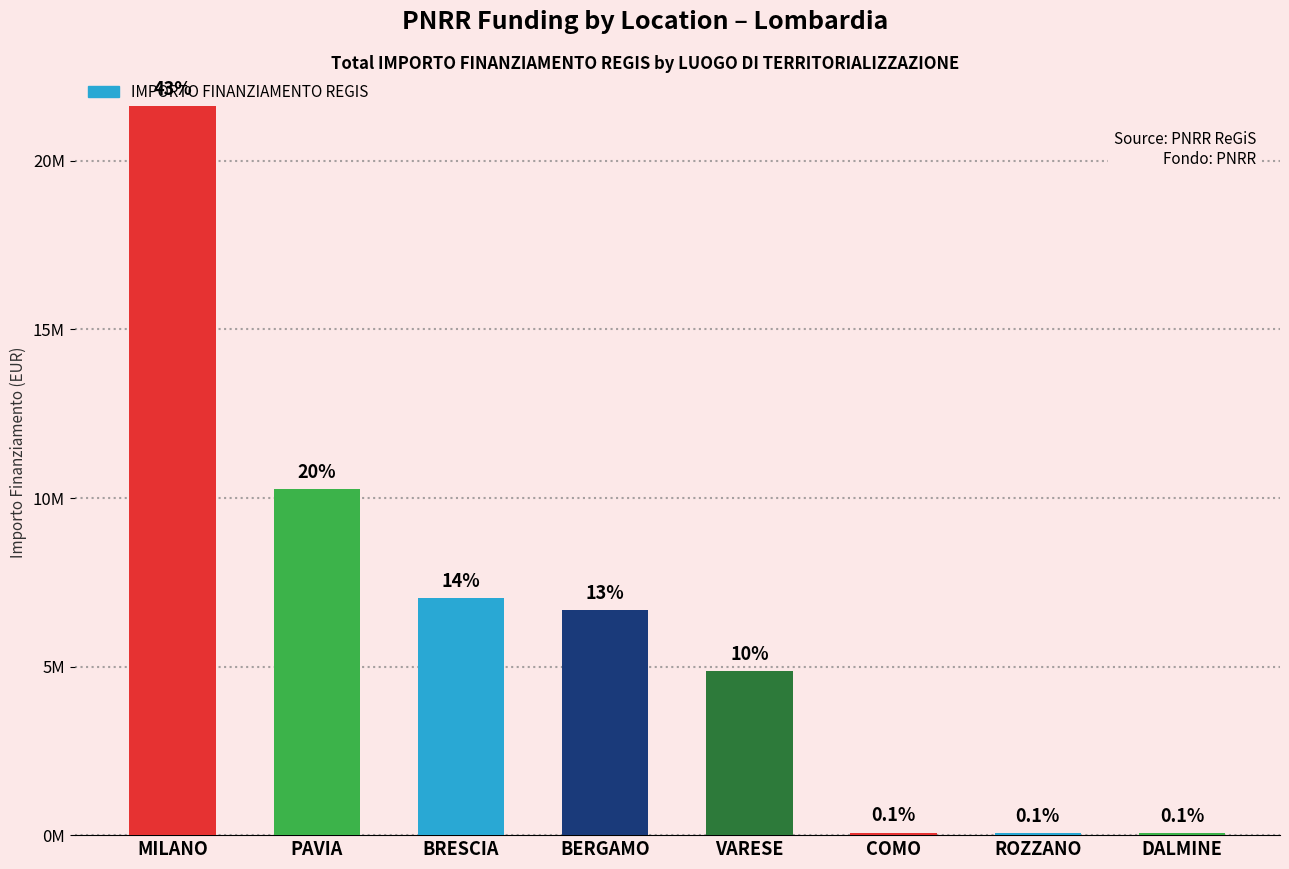

True or false: the data shows 5790469.2 at PAVIA.

False